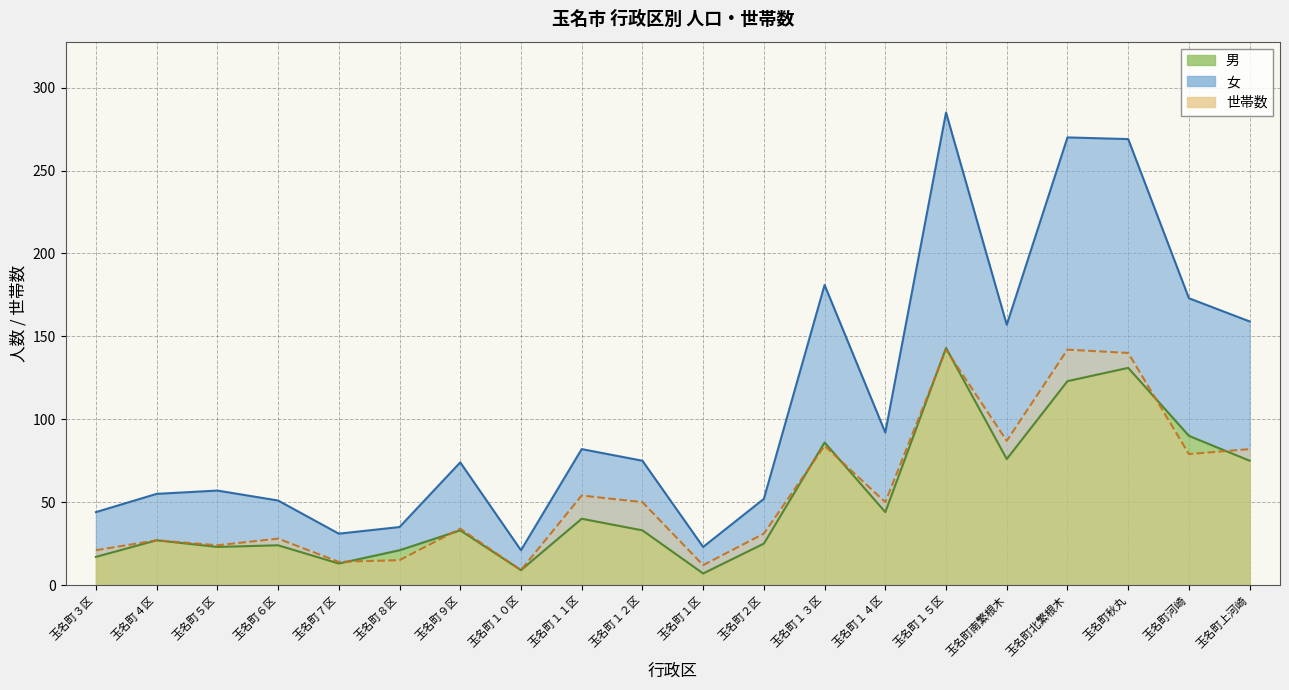

What is the label of the 9th point from the left?

玉名町１１区